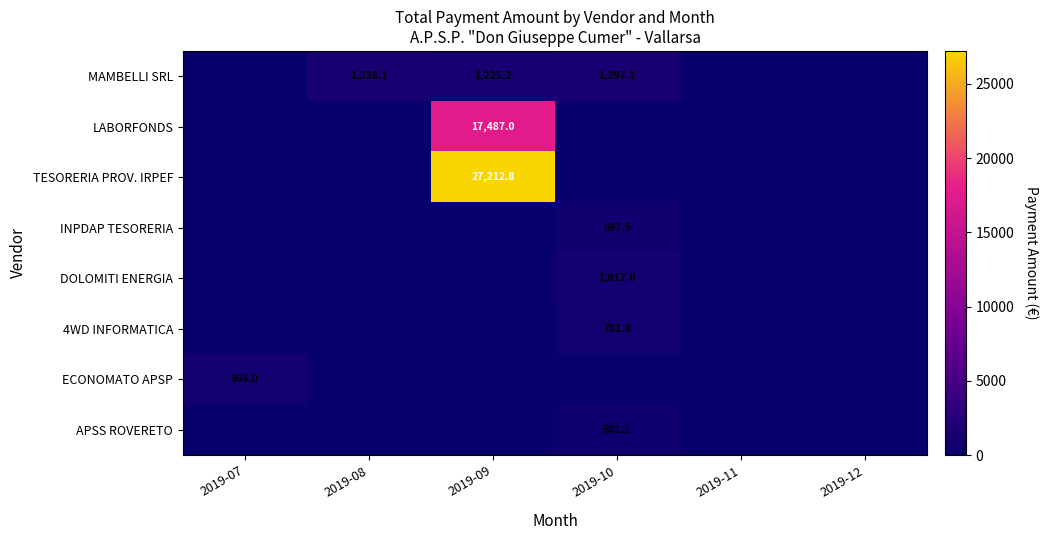

Rank the series by their maximum value, from lowest to highest.

APSS ROVERETO, INPDAP TESORERIA, 4WD INFORMATICA, ECONOMATO APSP, DOLOMITI ENERGIA, MAMBELLI SRL, LABORFONDS, TESORERIA PROV. IRPEF